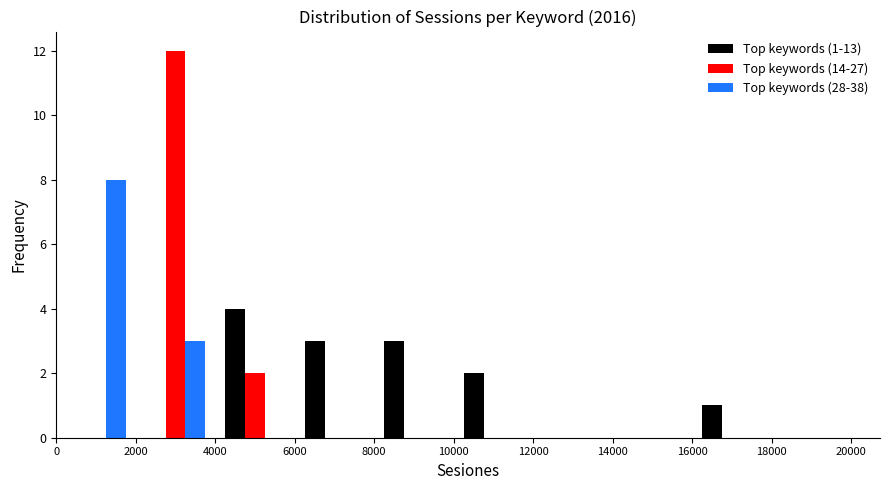

In the Top keywords (14-27) series, which range on the x-axis has the tallest bar?

2000 to 4000